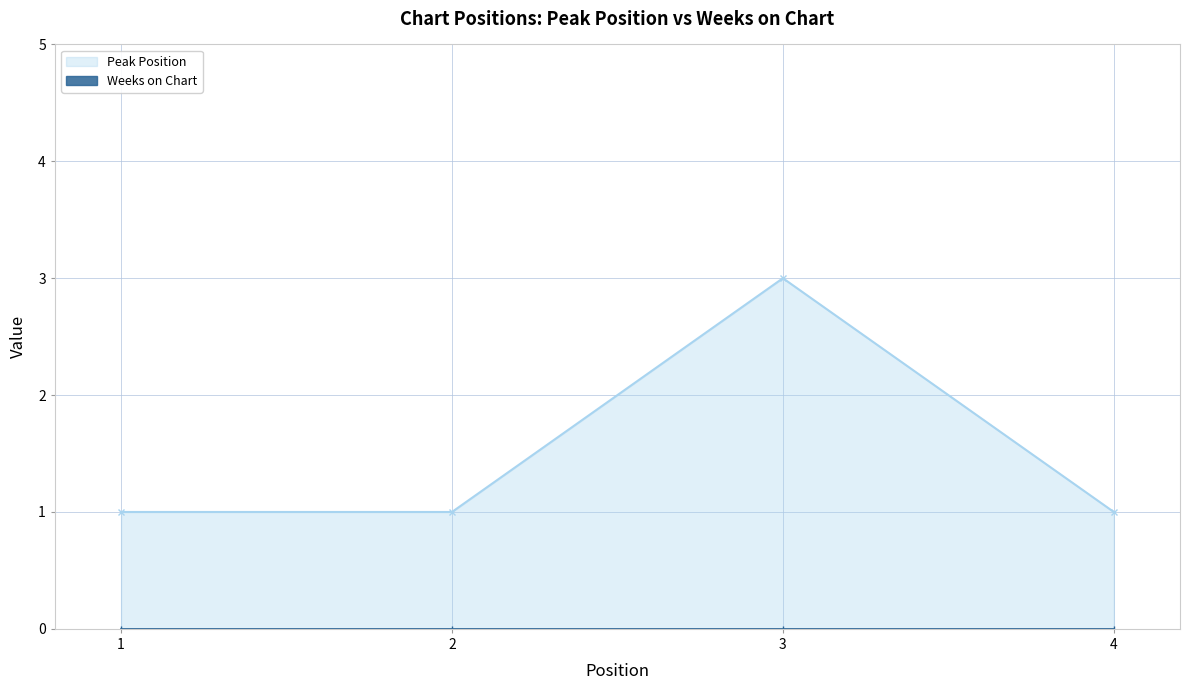

The chart shows a value of 3 at 3. True or false?

True